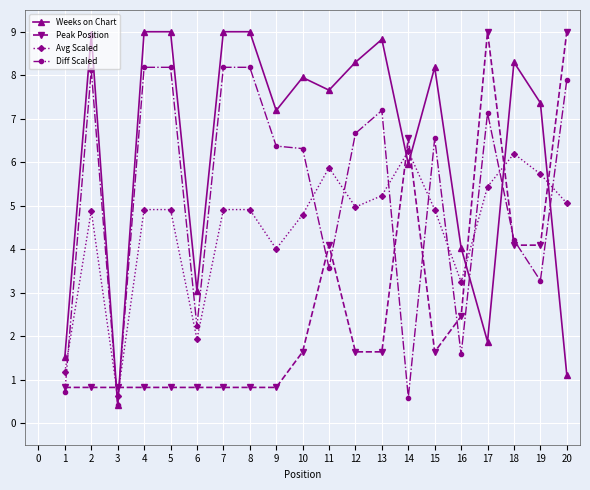

Rank the series at 13 from highest to lowest value.

Weeks on Chart, Diff Scaled, Avg Scaled, Peak Position